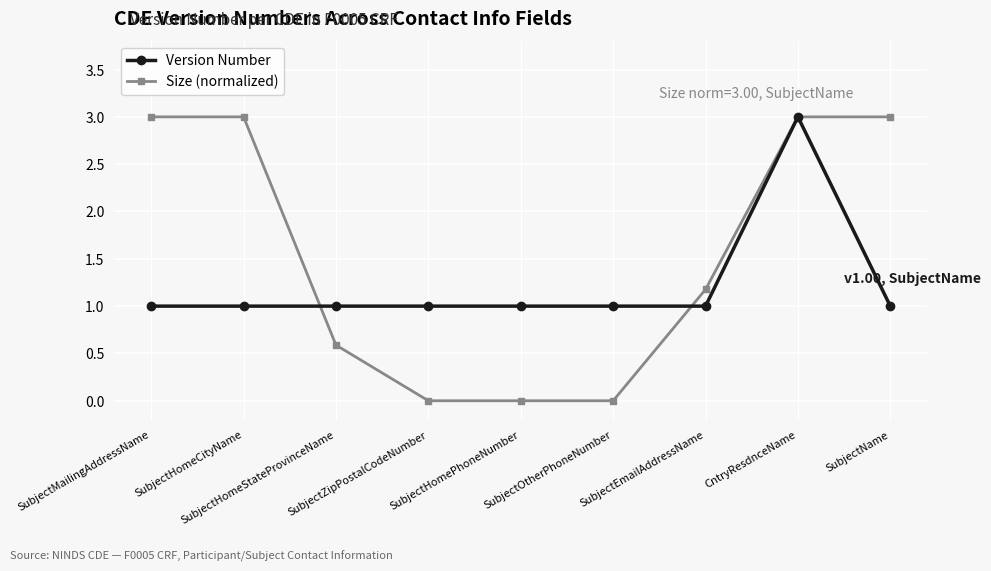

What is the highest value of the Version Number series?

3.0